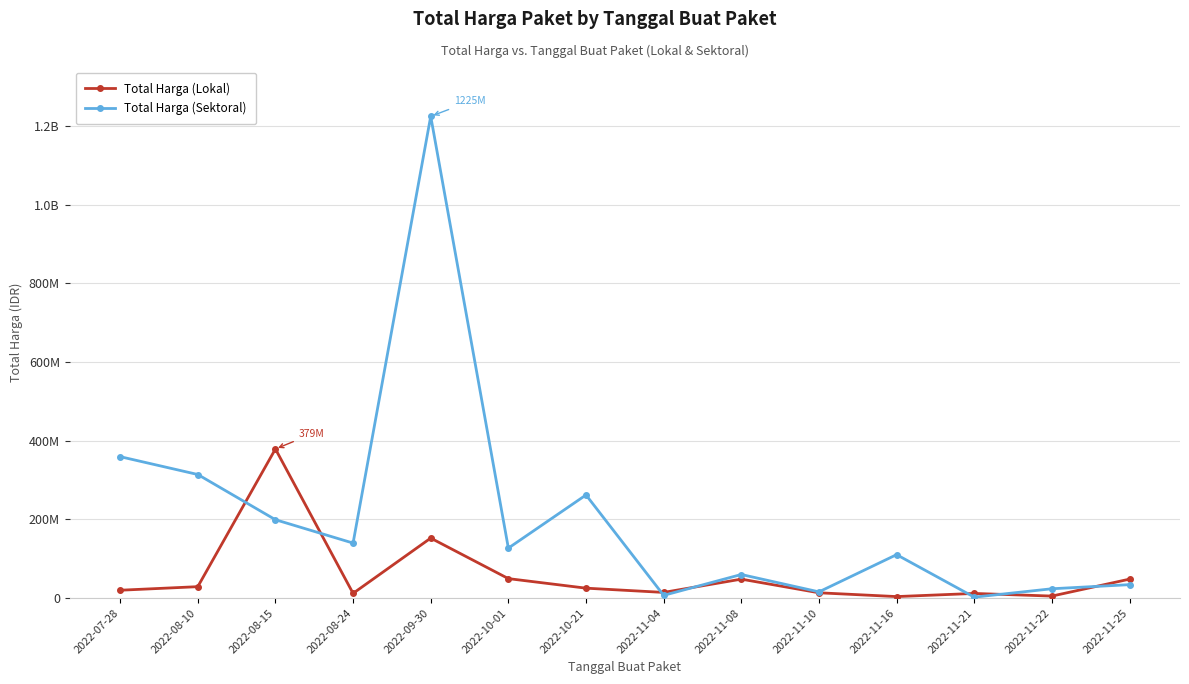

List the series in order of their peak value, lowest first.

Total Harga (Lokal), Total Harga (Sektoral)